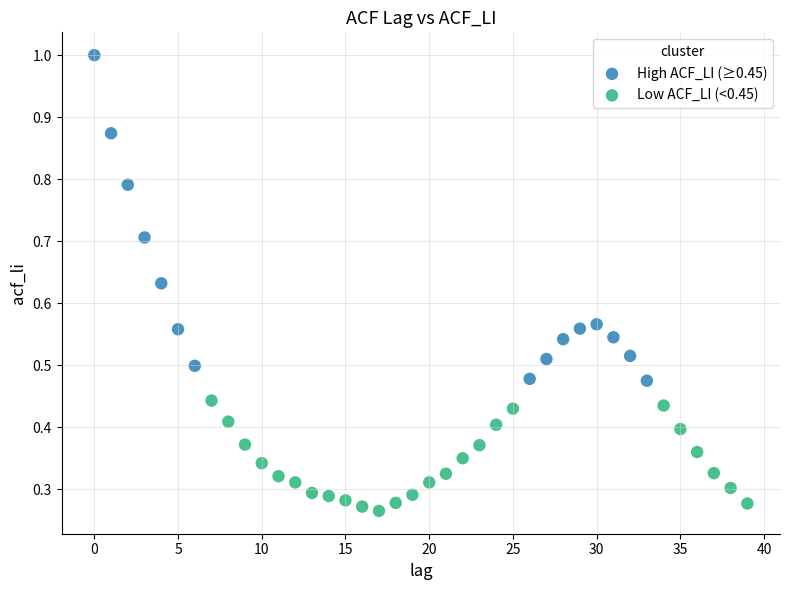

Which series has the largest Y range (max minus min)?

High ACF_LI (≥0.45)